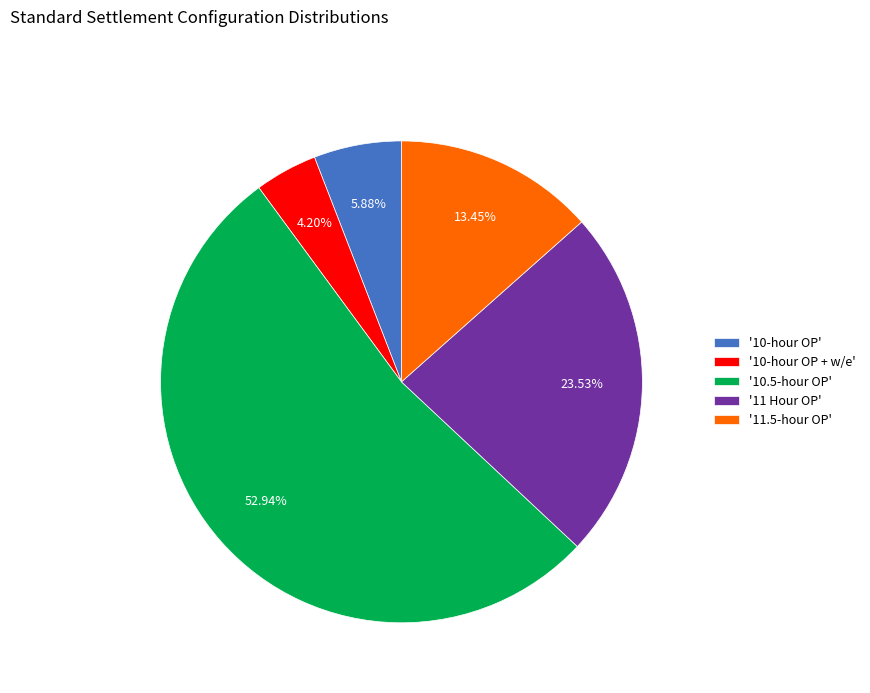

How many segments does this pie chart have?

5